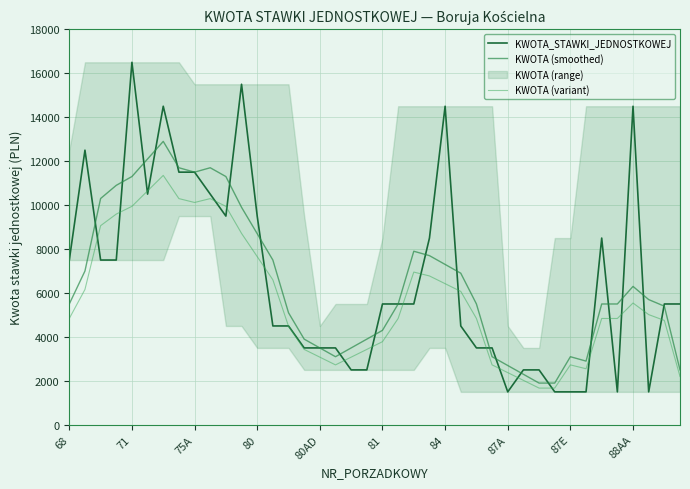

Reading left to right, what are all the values shown in this chart?

KWOTA_STAWKI_JEDNOSTKOWEJ: 7500	12500	7500	7500	16500	10500	14500	11500	11500	10500	9500	15500	9500	4500	4500	3500	3500	3500	2500	2500	5500	5500	5500	8500	14500	4500	3500	3500	1500	2500	2500	1500	1500	1500	8500	1500	14500	1500	5500	5500
KWOTA (smoothed): 5500	7000	10300	10900	11300	12100	12900	11700	11500	11700	11300	9900	8700	7500	5100	3900	3500	3100	3500	3900	4300	5500	7900	7700	7300	6900	5500	3100	2700	2300	1900	1900	3100	2900	5500	5500	6300	5700	5400	2500
KWOTA (variant): 4840	6160	9064	9592	9944	10648	11352	10296	10120	10296	9944	8712	7656	6600	4488	3432	3080	2728	3080	3432	3784	4840	6952	6776	6424	6072	4840	2728	2376	2024	1672	1672	2728	2552	4840	4840	5544	5016	4752	2200